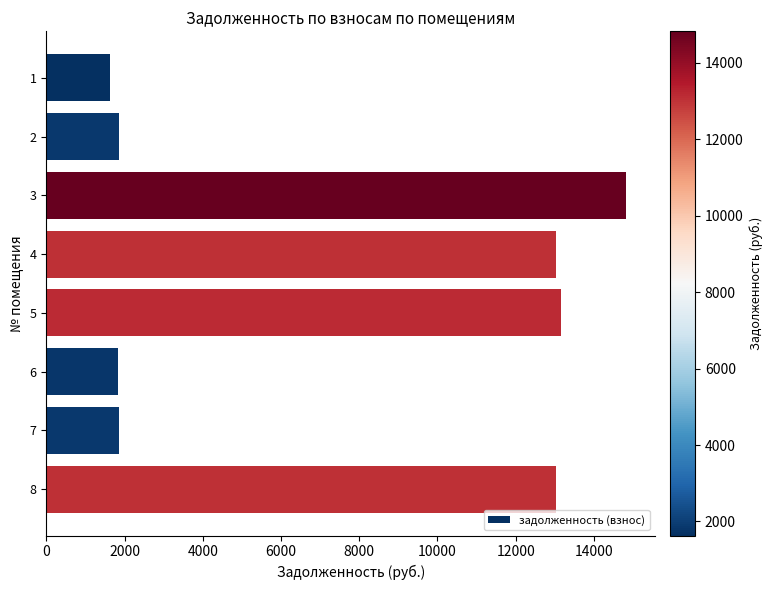

What is the approximate value at 8?

13043.3